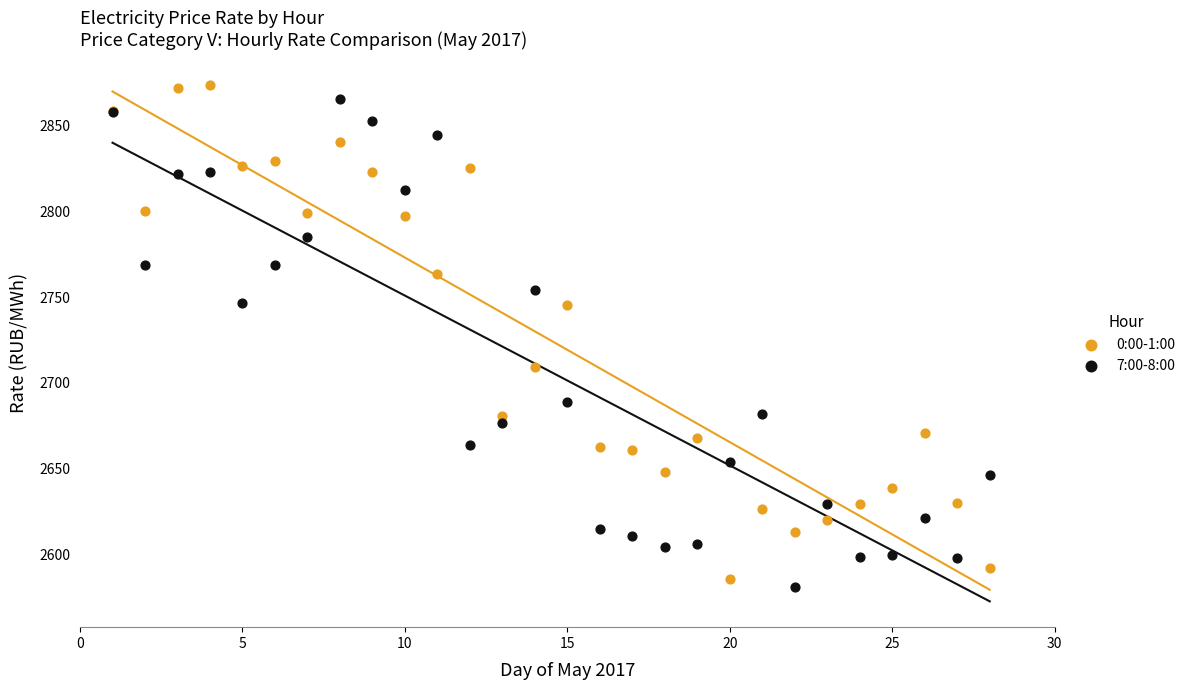

What are all the series names shown in the legend?

0:00-1:00, 7:00-8:00